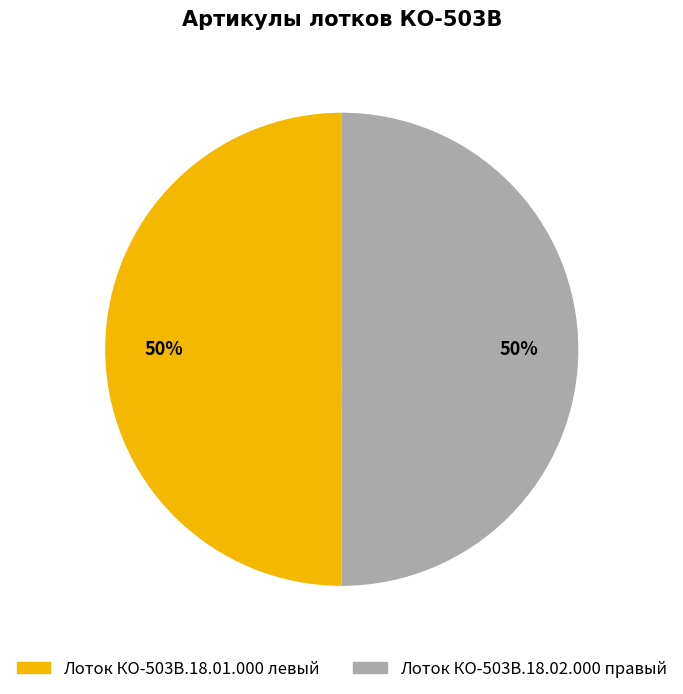

Combined, do Лоток КО-503В.18.01.000 левый and Лоток КО-503В.18.02.000 правый account for over 50%?

Yes